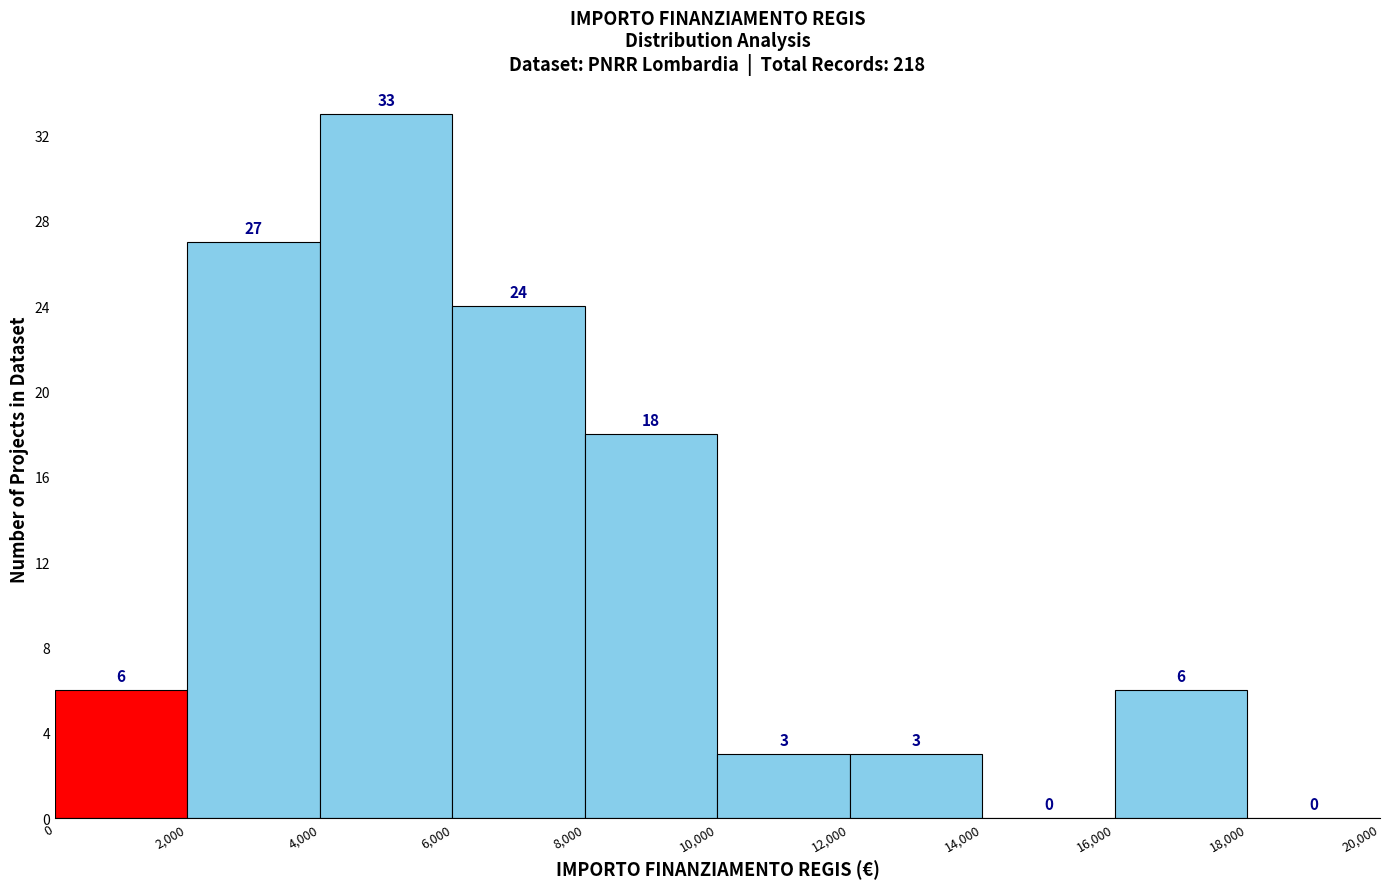

Which range on the x-axis has the tallest bar?

4,000 to 6,000